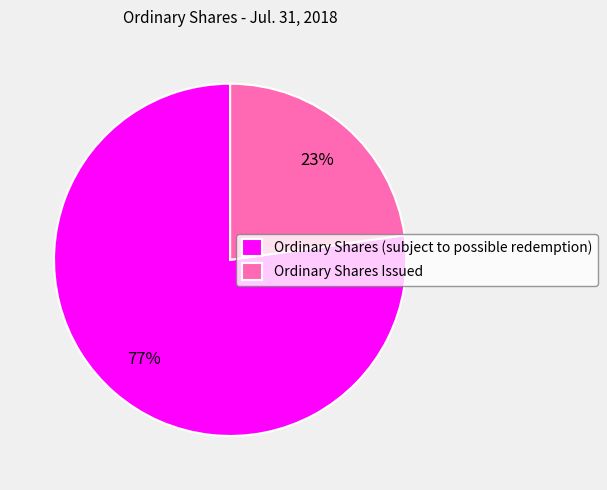

To the nearest percent, what is the difference between the largest and smallest slice percentages?

54%